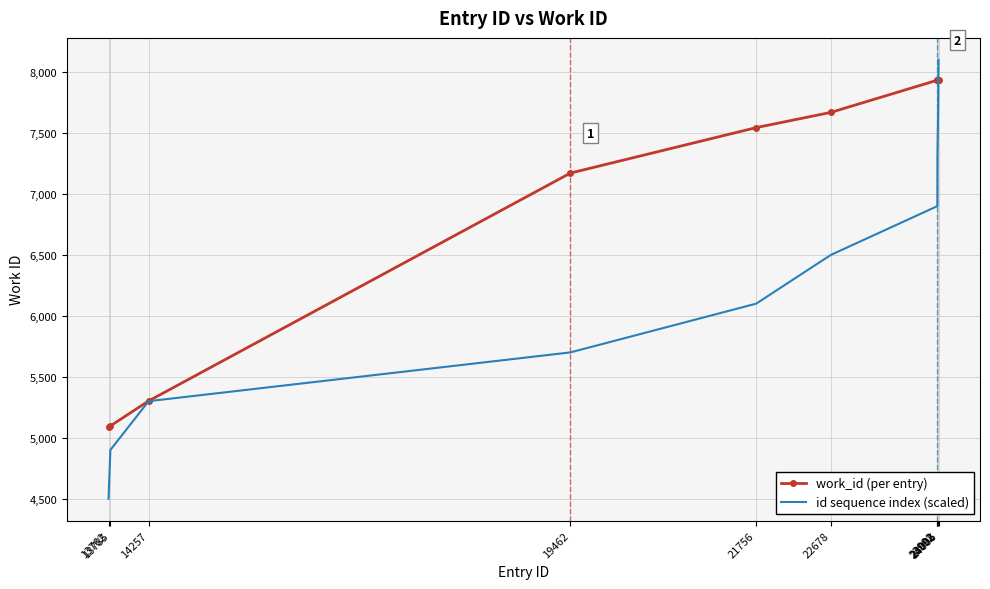

Which series has the largest range (max minus min)?

id sequence index (scaled)